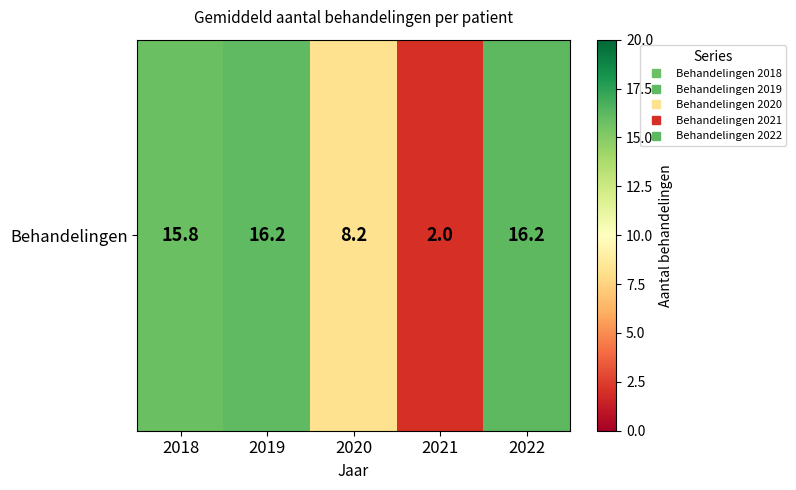

Reading right to left, transcribe all the data shown in this chart.

16.2	2.0	8.2	16.2	15.8